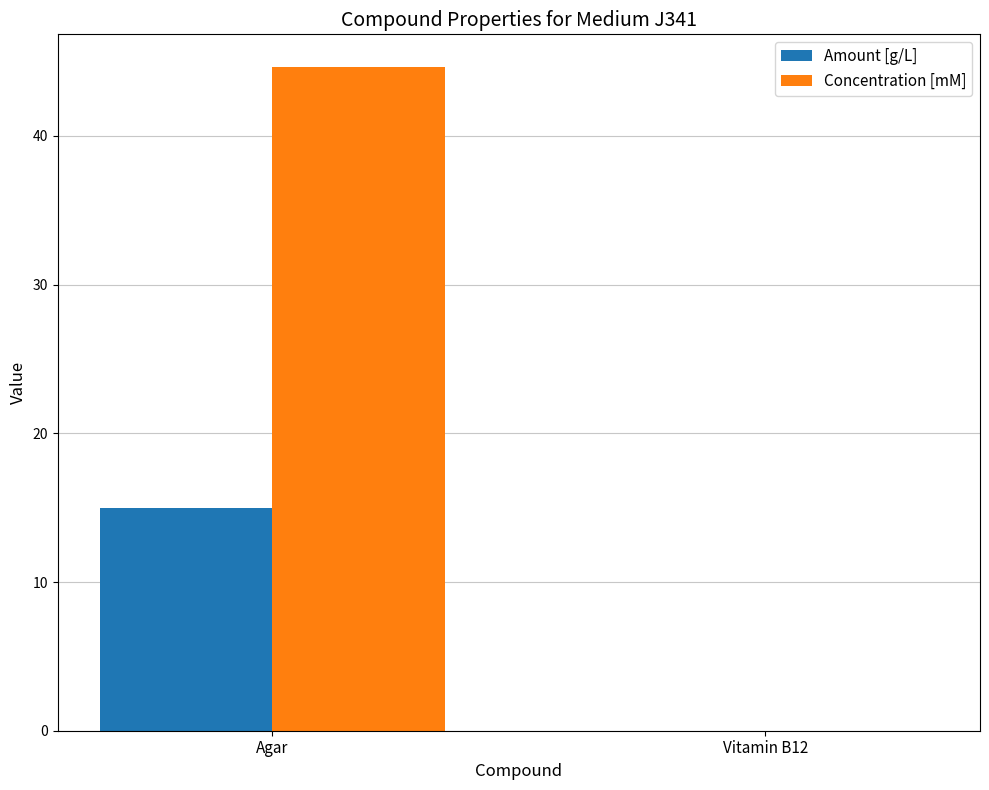

Where is Concentration [mM] nearest to the value 22?

Vitamin B12